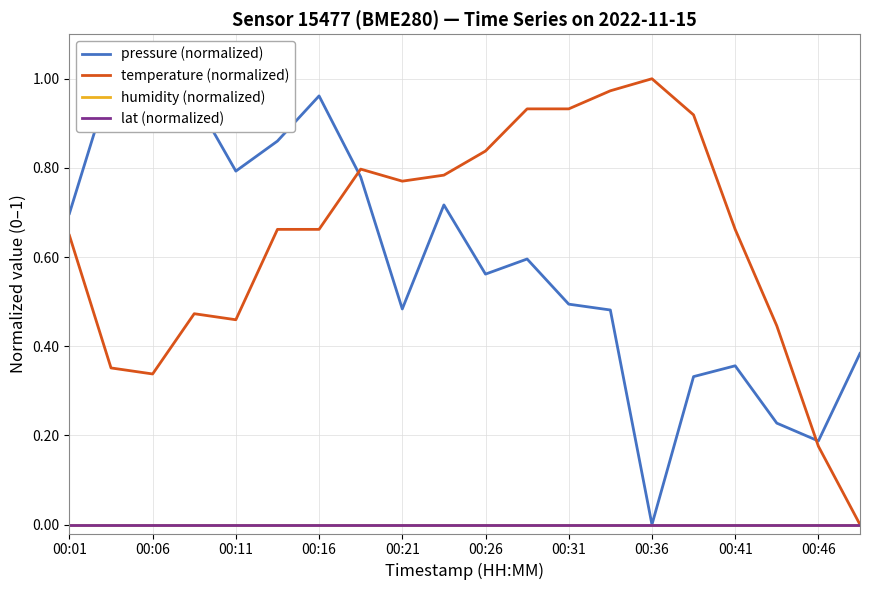

List the series in order of their peak value, lowest first.

humidity (normalized), lat (normalized), pressure (normalized), temperature (normalized)